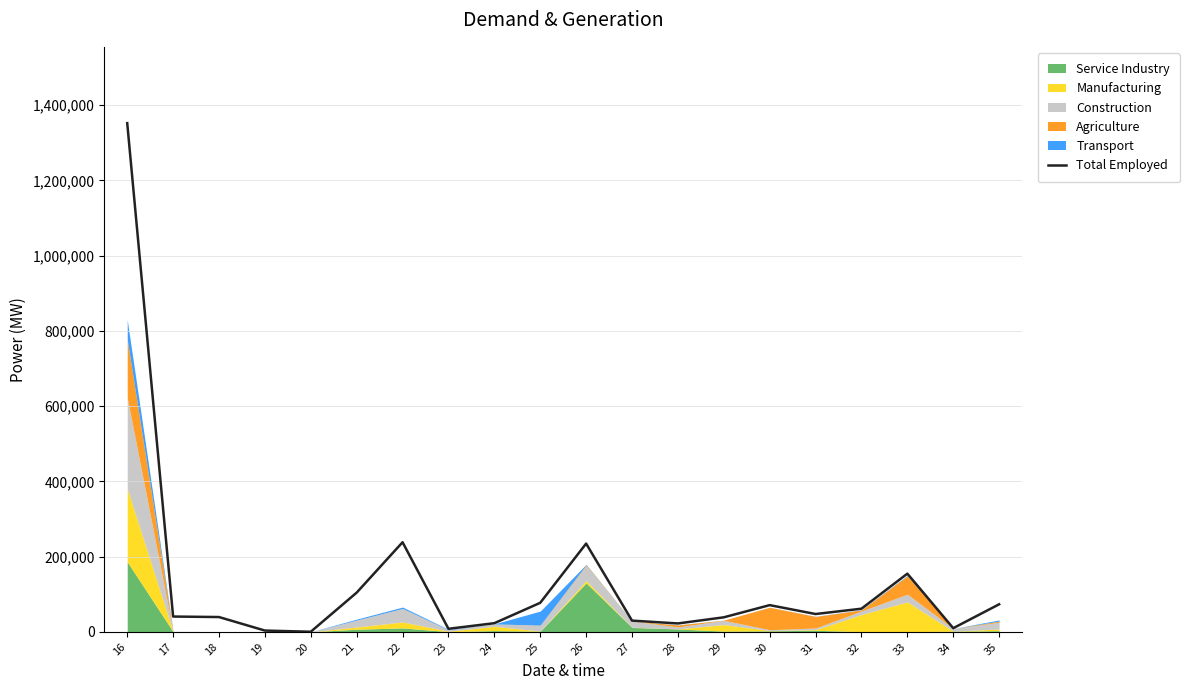

What is the sum of all values?

2628556